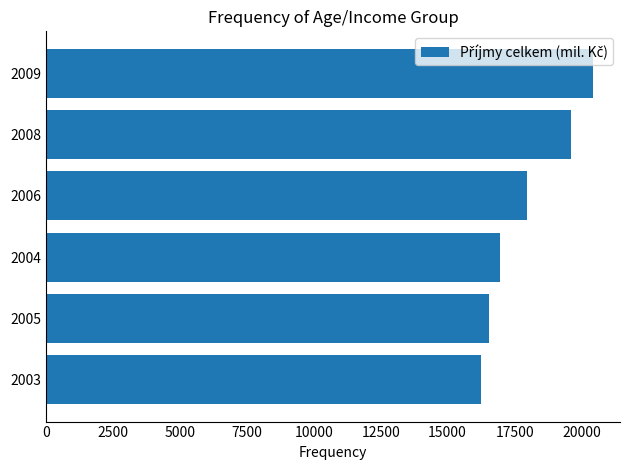

Rank the categories by value from highest to lowest.

2009, 2008, 2006, 2004, 2005, 2003